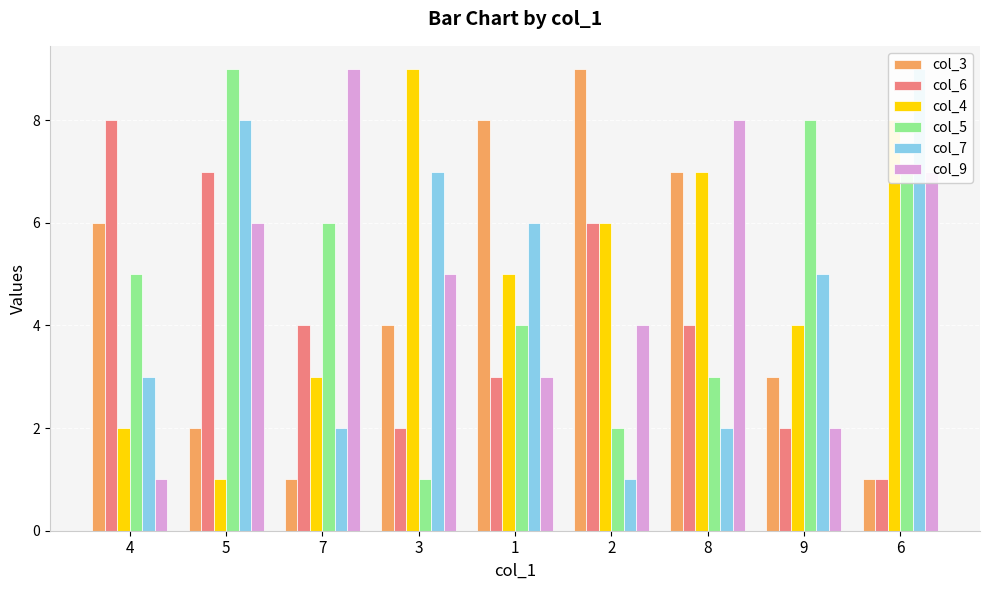

Is the value of col_4 at 8 greater than the value of col_5 at 3?

Yes